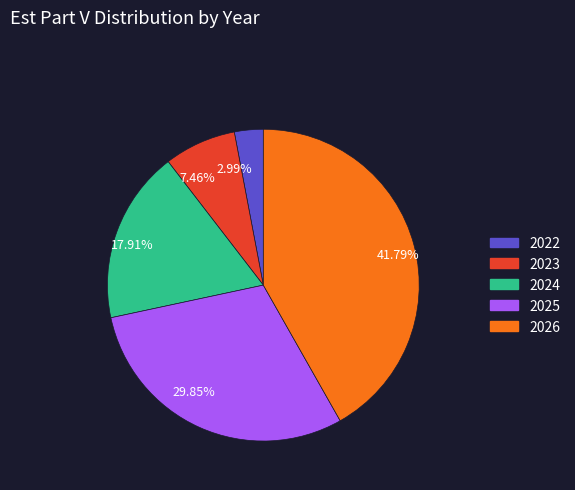

Combined, do 7.46% and 2.99% account for over 50%?

No